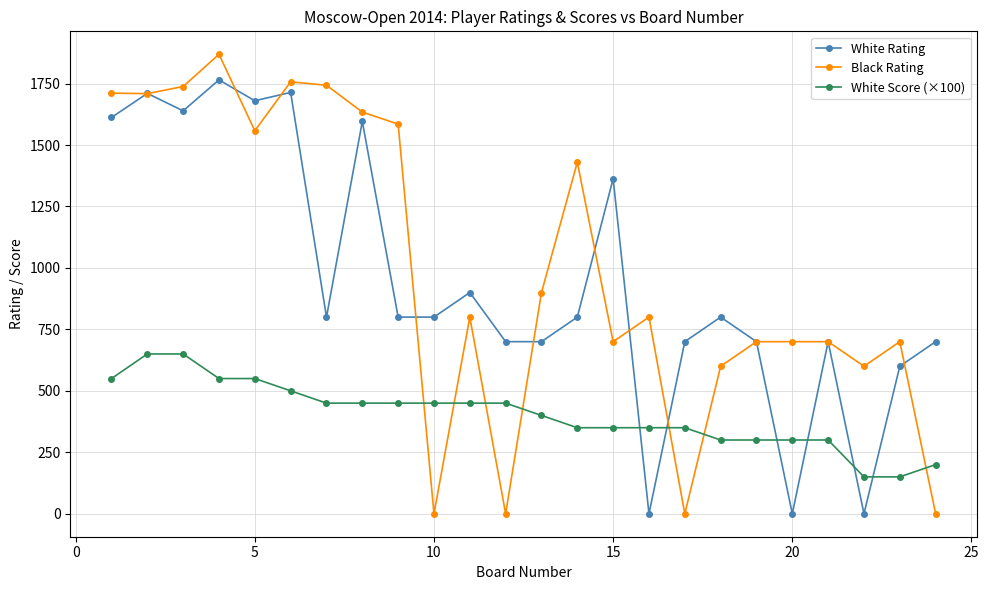

At how many categories does at least one series exceed 28?

24